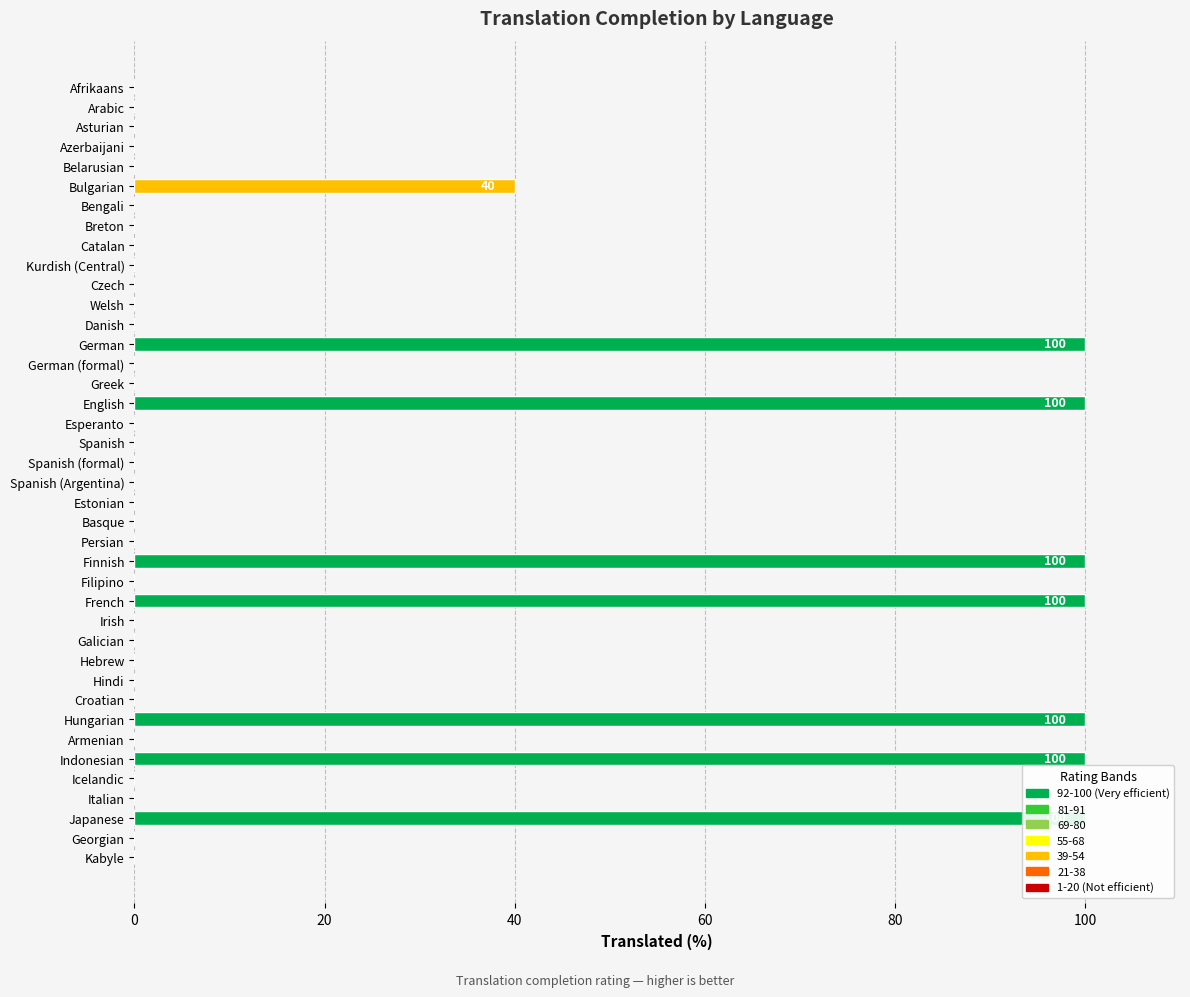

The value at Asturian is 0. True or false?

True